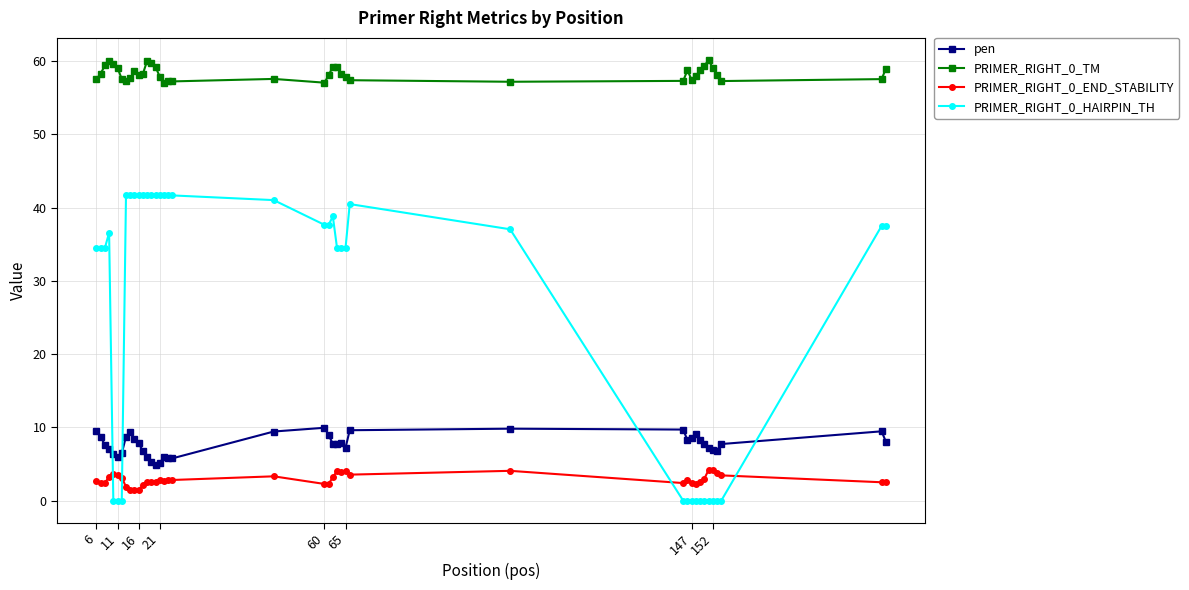

True or false: PRIMER_RIGHT_0_TM and pen intersect in this chart.

False